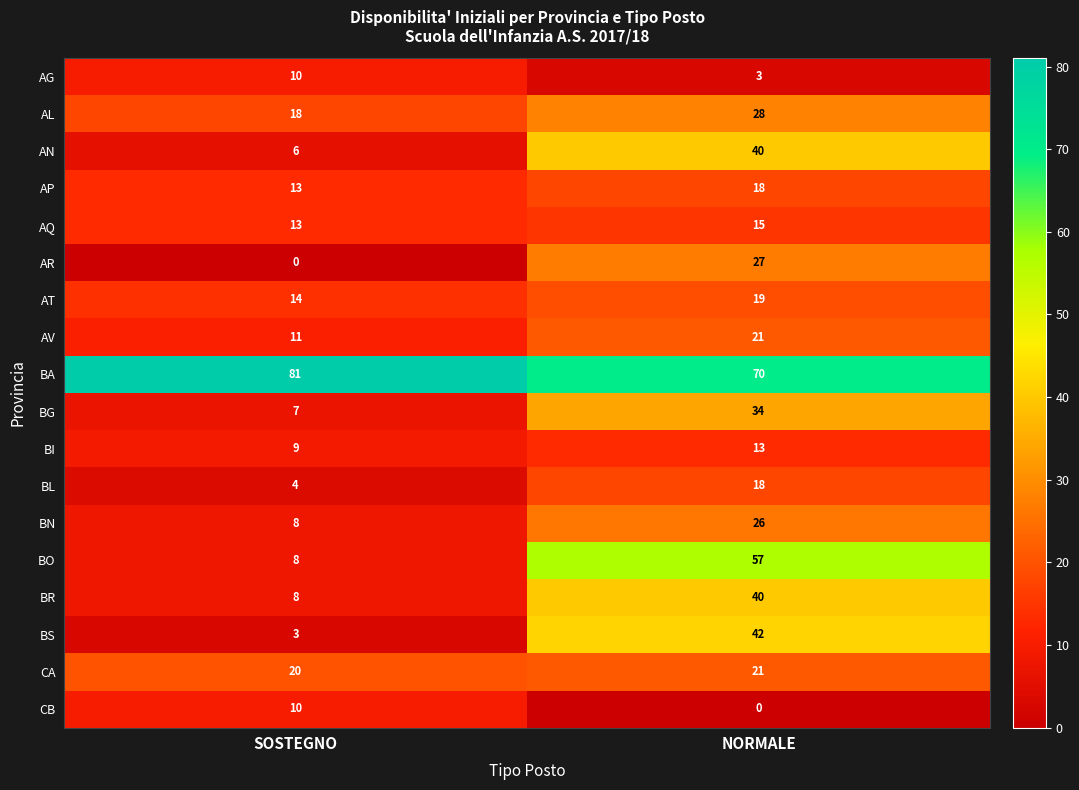

Which series has the largest total across all categories?

BA